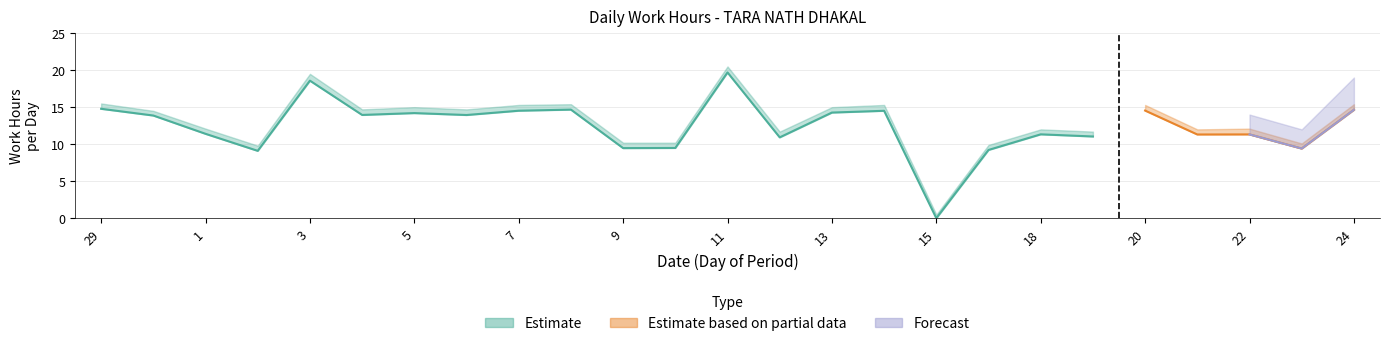

What is the difference between the Estimate_upper values at 11 and 30?

6.0